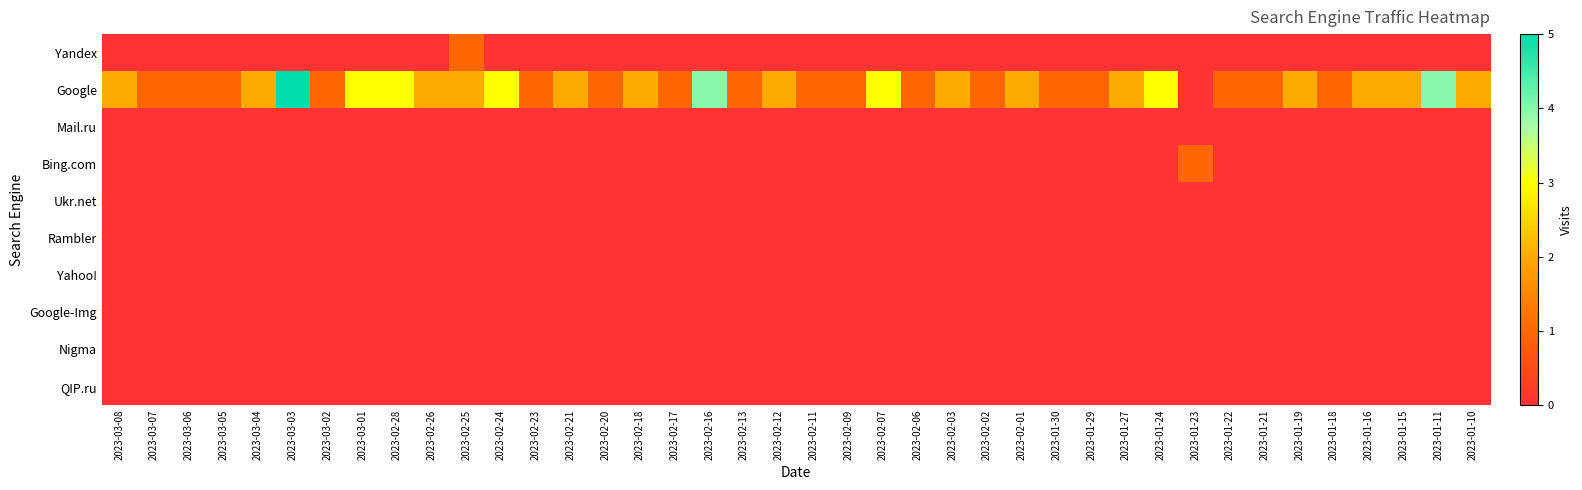

Rank the series at 2023-01-27 from lowest to highest value.

Yandex, Mail.ru, Bing.com, Ukr.net, Rambler, Yahoo!, Google-Img, Nigma, QIP.ru, Google